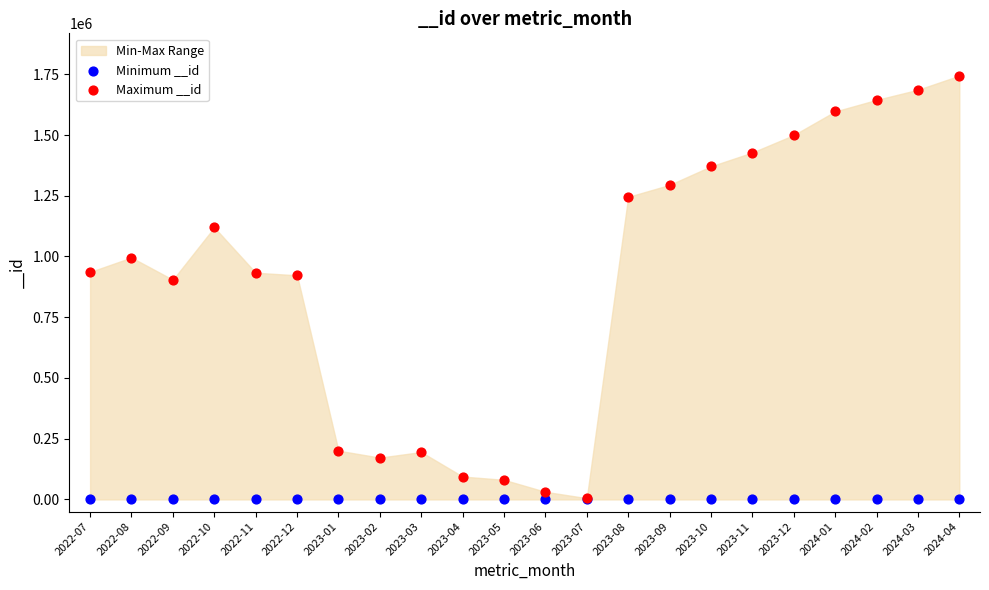

Which series has the widest spread of Y values?

Maximum __id